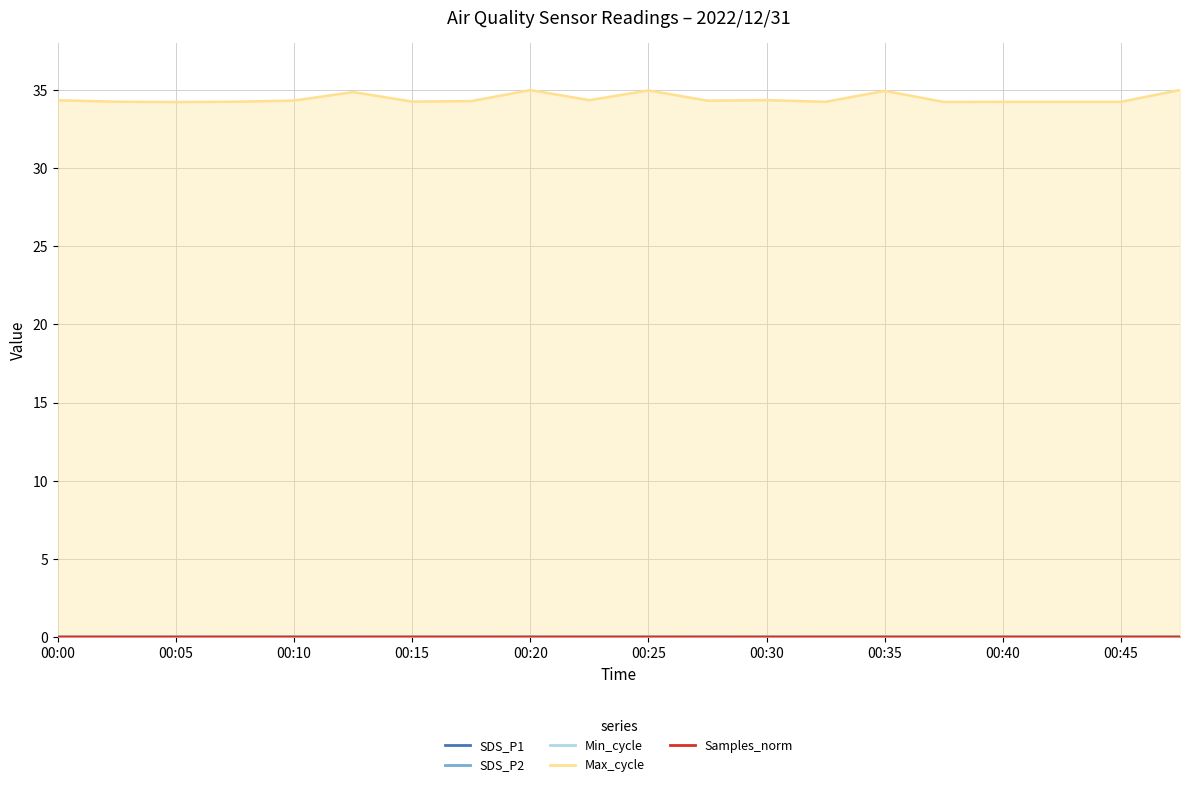

Reading left to right, extract all data points from this chart.

SDS_P1: 00:00=0.0	00:02=0.0	00:05=0.0	00:08=0.0	00:10=0.0	00:13=0.0	00:15=0.0	00:18=0.0	00:20=0.0	00:22=0.0	00:25=0.0	00:27=0.0	00:30=0.0	00:32=0.0	00:35=0.0	00:37=0.0	00:40=0.0	00:42=0.0	00:45=0.0	00:47=0.0
SDS_P2: 00:00=0.0	00:02=0.0	00:05=0.0	00:08=0.0	00:10=0.0	00:13=0.0	00:15=0.0	00:18=0.0	00:20=0.0	00:22=0.0	00:25=0.0	00:27=0.0	00:30=0.0	00:32=0.0	00:35=0.0	00:37=0.0	00:40=0.0	00:42=0.0	00:45=0.0	00:47=0.0
Max_cycle: 00:00=34.3	00:02=34.3	00:05=34.2	00:08=34.3	00:10=34.3	00:13=34.9	00:15=34.3	00:18=34.3	00:20=35.0	00:22=34.3	00:25=35.0	00:27=34.3	00:30=34.4	00:32=34.2	00:35=34.9	00:37=34.2	00:40=34.2	00:42=34.2	00:45=34.2	00:47=35.0
Samples_norm: 00:00=0.0	00:02=0.0	00:05=0.0	00:08=0.0	00:10=0.0	00:13=0.0	00:15=0.0	00:18=0.0	00:20=0.0	00:22=0.0	00:25=0.0	00:27=0.0	00:30=0.0	00:32=0.0	00:35=0.0	00:37=0.0	00:40=0.0	00:42=0.0	00:45=0.0	00:47=0.0